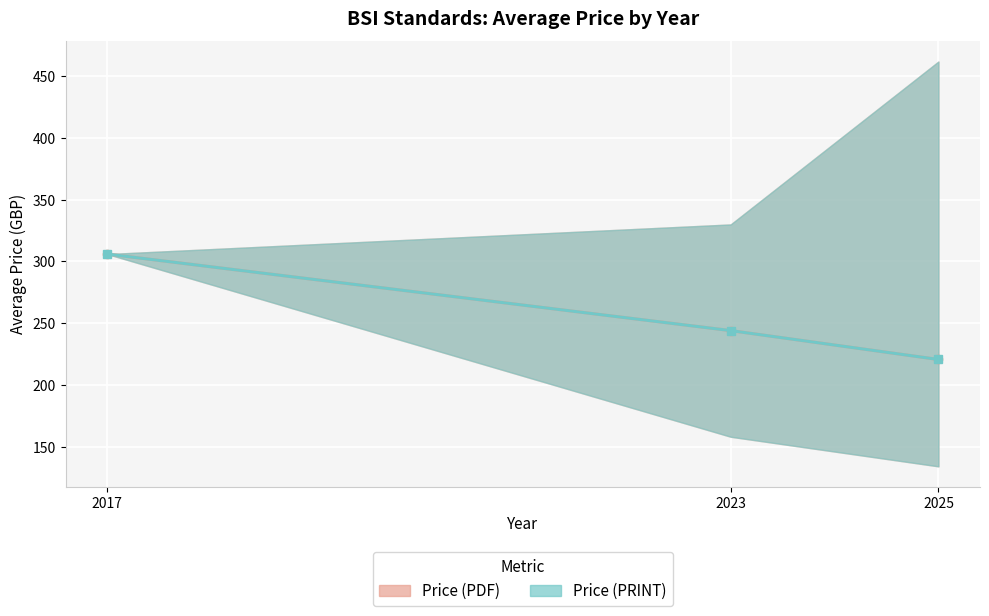

The Price (PDF) mean series shows 423.1 at 2017. True or false?

False